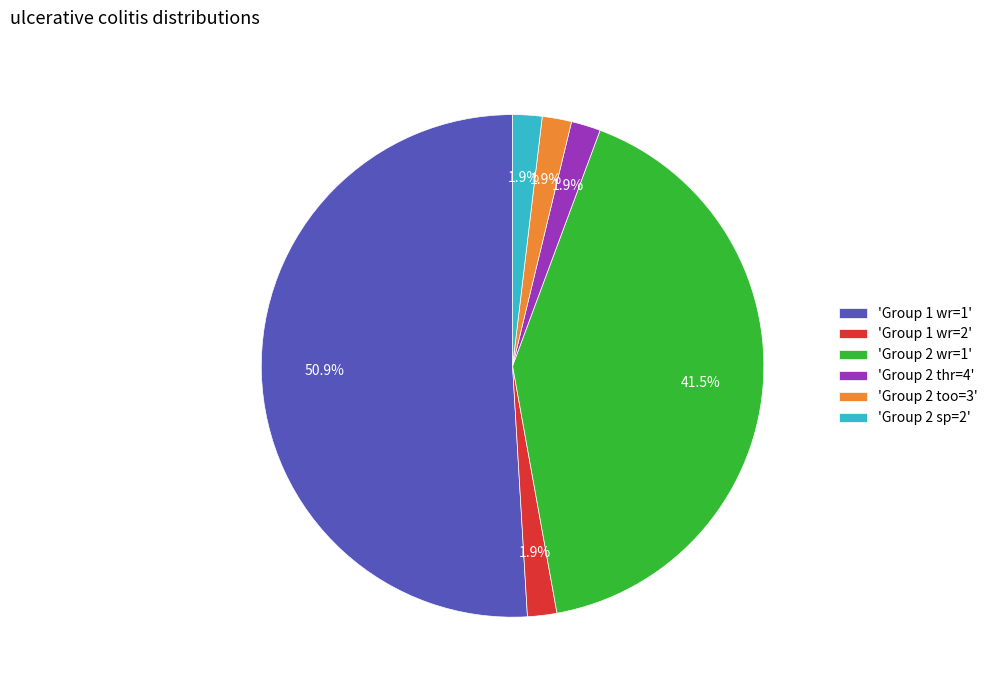

Approximately how many times larger is the value at 'Group 2 sp=2' compared to 'Group 2 thr=4'?

1.0